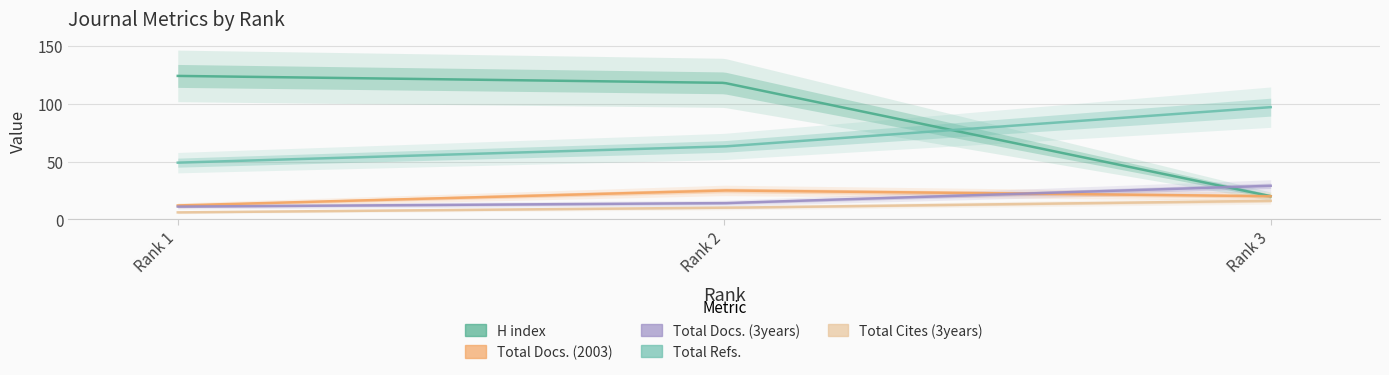

The Total Refs. series shows 34 at 2. True or false?

False